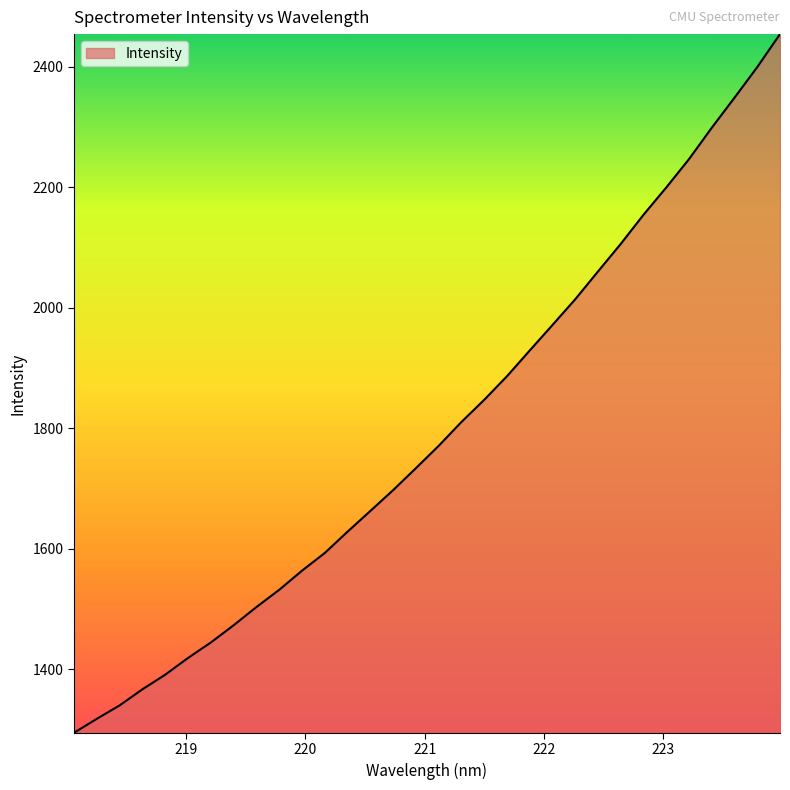

What is the maximum value shown in the chart?

2454.5